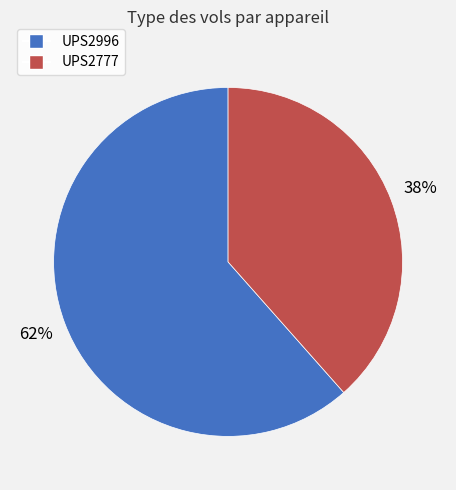

Is it true that UPS2777 is 38% of the pie?

True